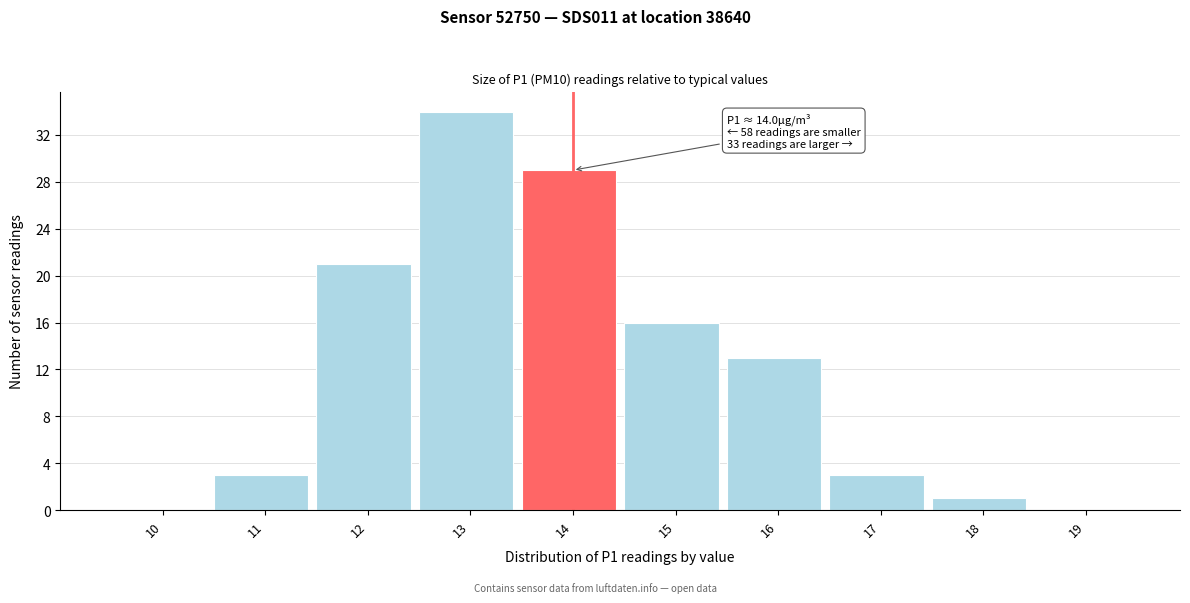

Reading right to left, transcribe all the data shown in this chart.

19=0	18=1	17=3	16=13	15=16	14=29	13=34	12=21	11=3	10=0